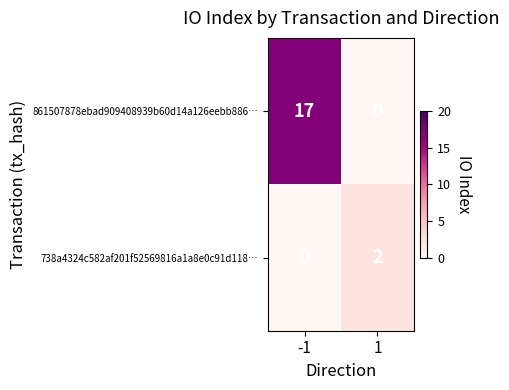

Which series has the largest total across all categories?

861507878ebad909408939b60d14a126eebb886…